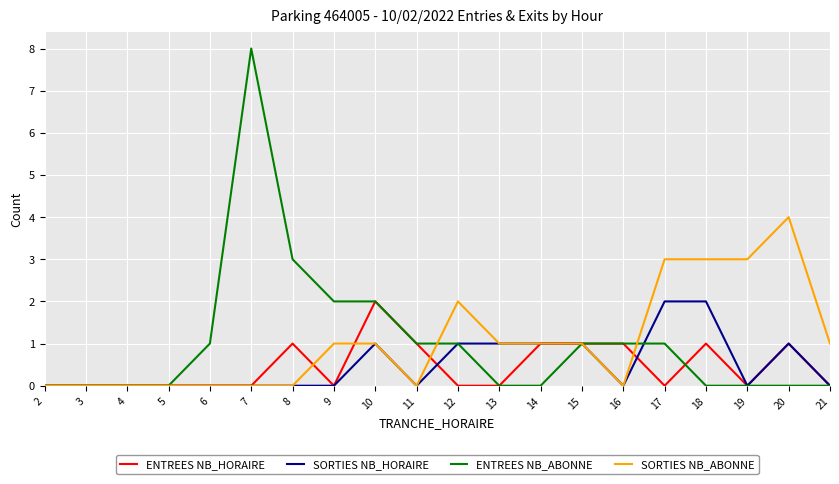

Is it true that ENTREES NB_HORAIRE equals 1 at 13?

False